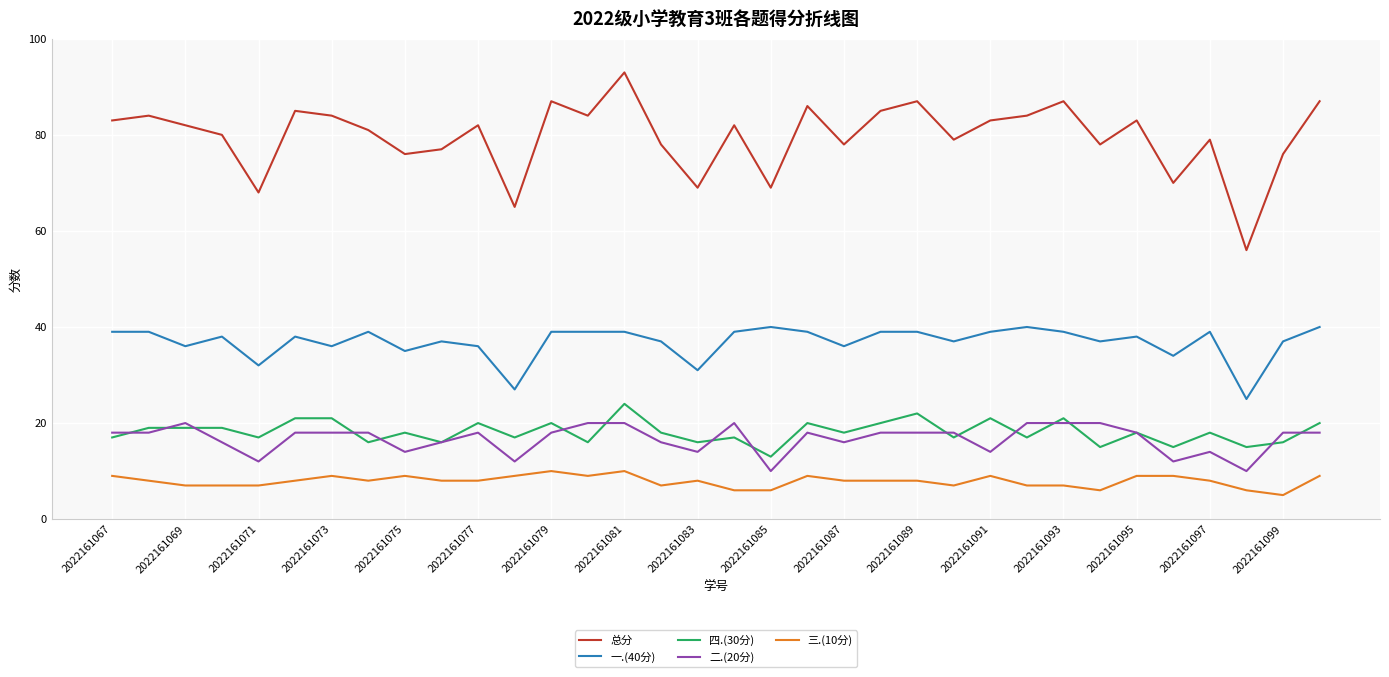

True or false: 一.(40分) and 二.(20分) intersect in this chart.

False